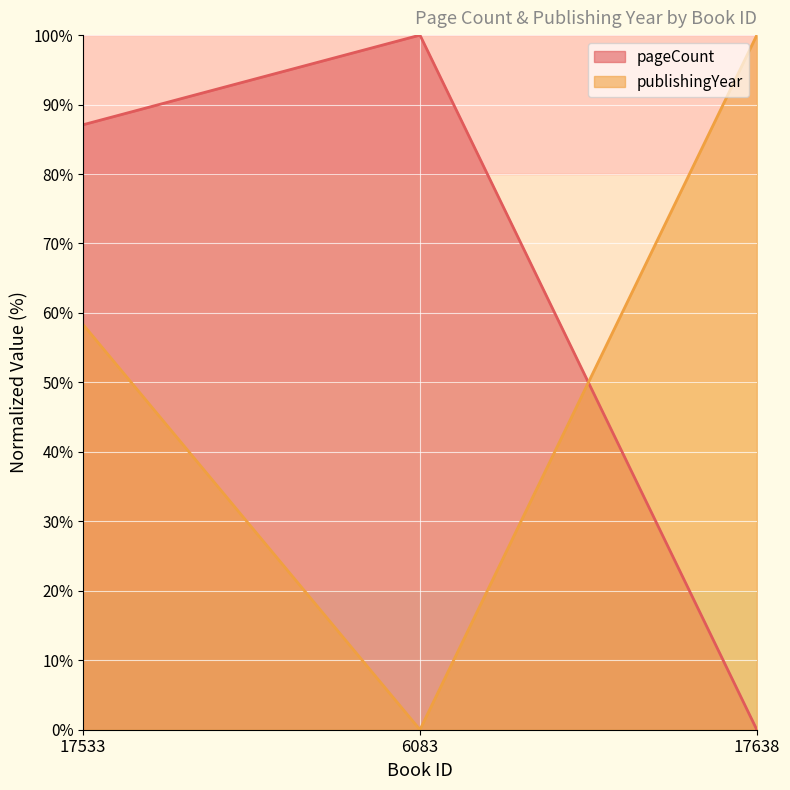

Is the value of pageCount at 6083 greater than the value of publishingYear at 6083?

Yes